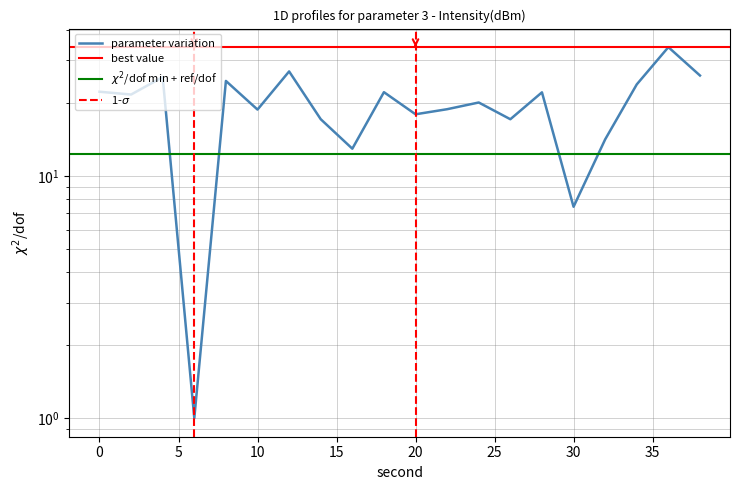

Reading right to left, what are all the values shown in this chart?

38=25.9	36=34.0	34=23.8	32=14.1	30=7.5	28=22.1	26=17.1	24=20.1	22=18.8	20=17.9	18=22.1	16=12.9	14=17.1	12=27.0	10=18.8	8=24.6	6=1.0	4=25.6	2=21.7	0=22.2